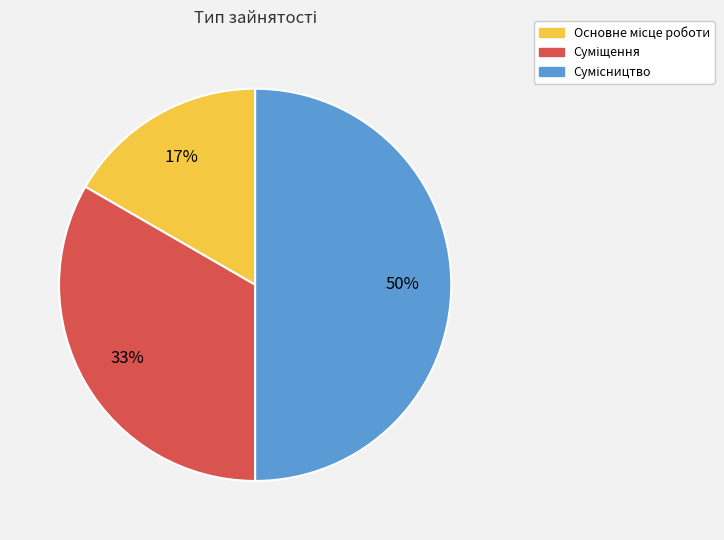

Count the number of slices in the pie.

3